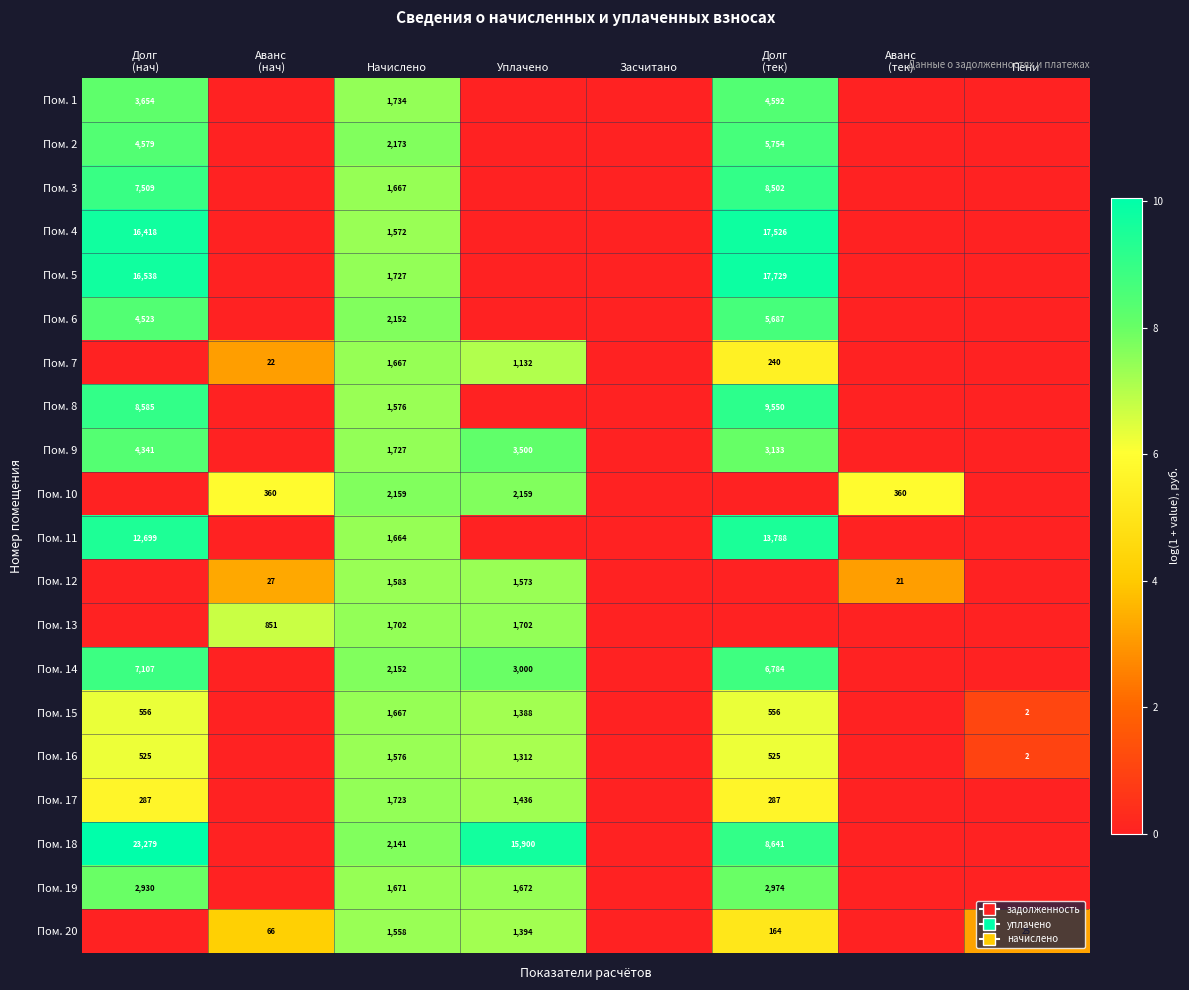

True or false: Пом. 19 has a value of 1671 at Начислено.

True